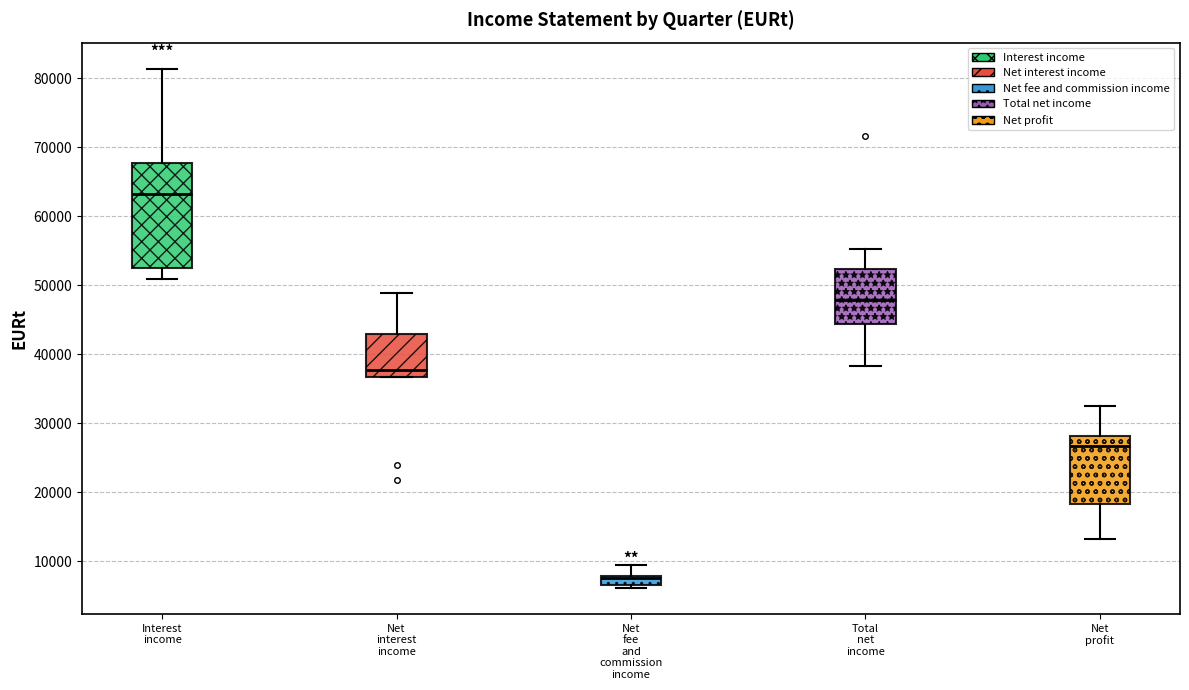

Which box's median line is the lowest?

Net fee and commission income